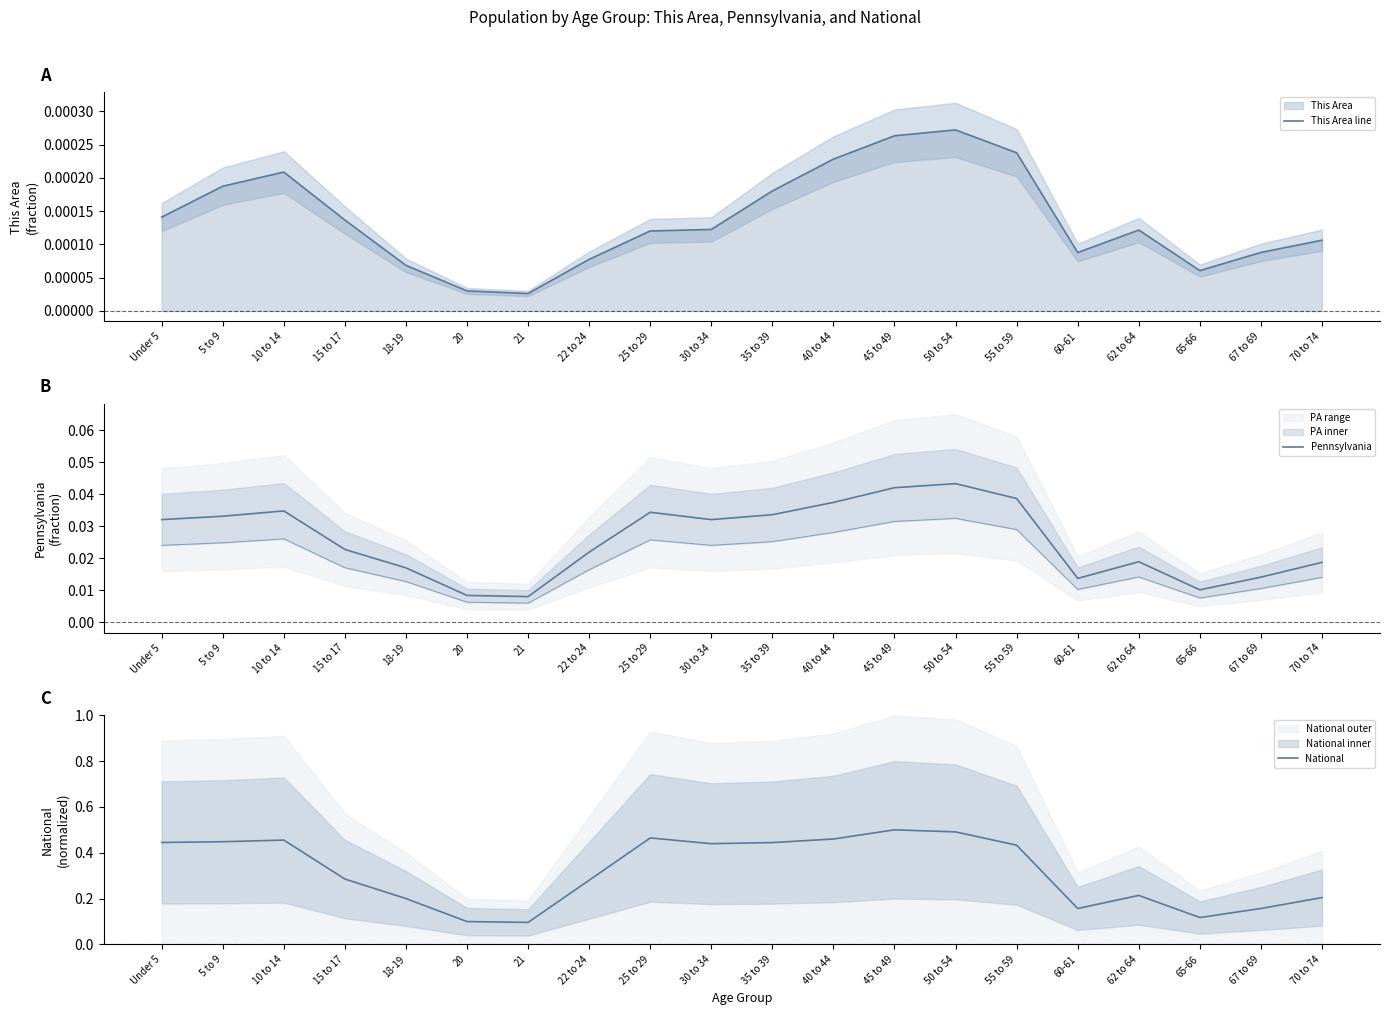

Reading left to right, list all the values displayed in this chart.

This Area line: Under 5=0.0	5 to 9=0.0	10 to 14=0.0	15 to 17=0.0	18-19=0.0	20=0.0	21=0.0	22 to 24=0.0	25 to 29=0.0	30 to 34=0.0	35 to 39=0.0	40 to 44=0.0	45 to 49=0.0	50 to 54=0.0	55 to 59=0.0	60-61=0.0	62 to 64=0.0	65-66=0.0	67 to 69=0.0	70 to 74=0.0
Pennsylvania: Under 5=0.0	5 to 9=0.0	10 to 14=0.0	15 to 17=0.0	18-19=0.0	20=0.0	21=0.0	22 to 24=0.0	25 to 29=0.0	30 to 34=0.0	35 to 39=0.0	40 to 44=0.0	45 to 49=0.0	50 to 54=0.0	55 to 59=0.0	60-61=0.0	62 to 64=0.0	65-66=0.0	67 to 69=0.0	70 to 74=0.0
National: Under 5=0.4	5 to 9=0.4	10 to 14=0.5	15 to 17=0.3	18-19=0.2	20=0.1	21=0.1	22 to 24=0.3	25 to 29=0.5	30 to 34=0.4	35 to 39=0.4	40 to 44=0.5	45 to 49=0.5	50 to 54=0.5	55 to 59=0.4	60-61=0.2	62 to 64=0.2	65-66=0.1	67 to 69=0.2	70 to 74=0.2